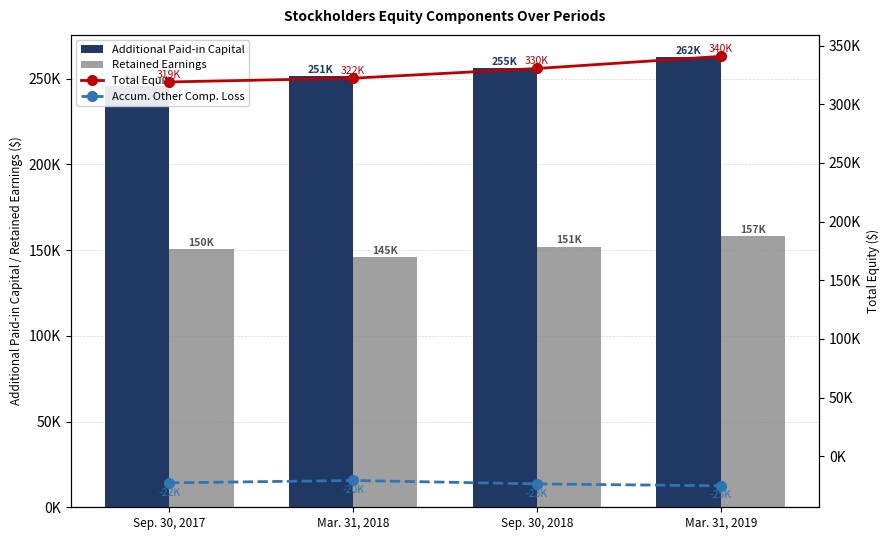

The value of Retained Earnings at Mar. 31, 2018 is 145717. True or false?

True